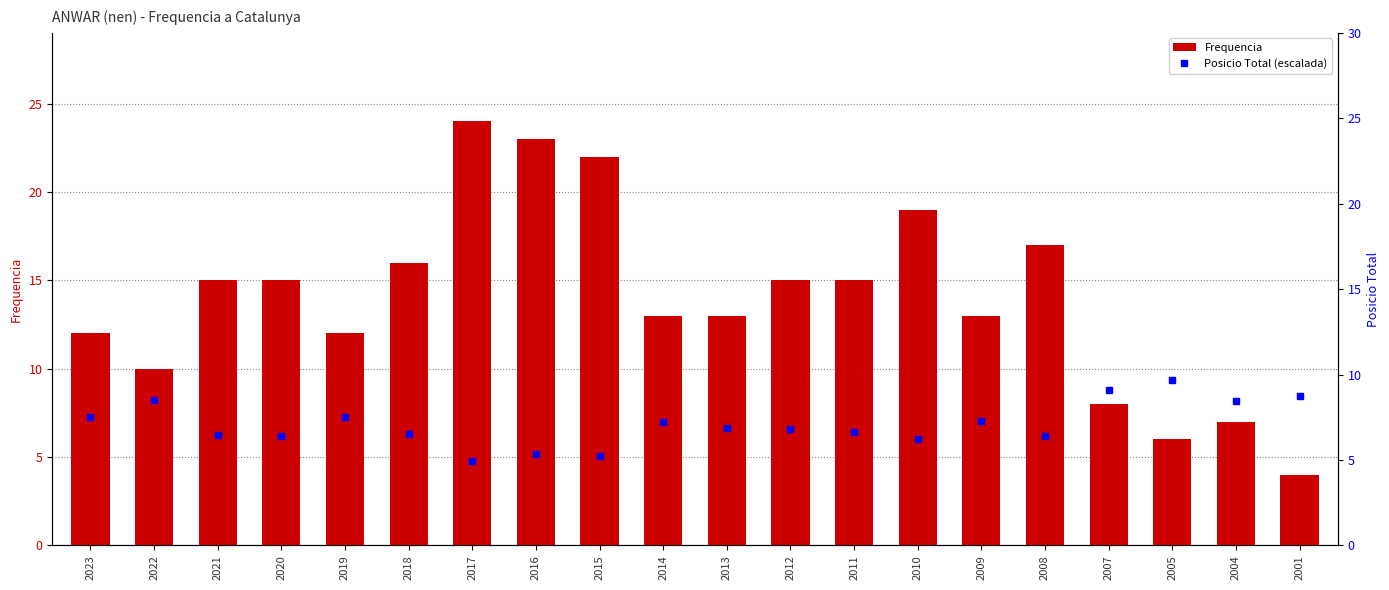

What are all the series names shown in the legend?

Frequencia, Posicio Total (escalada)